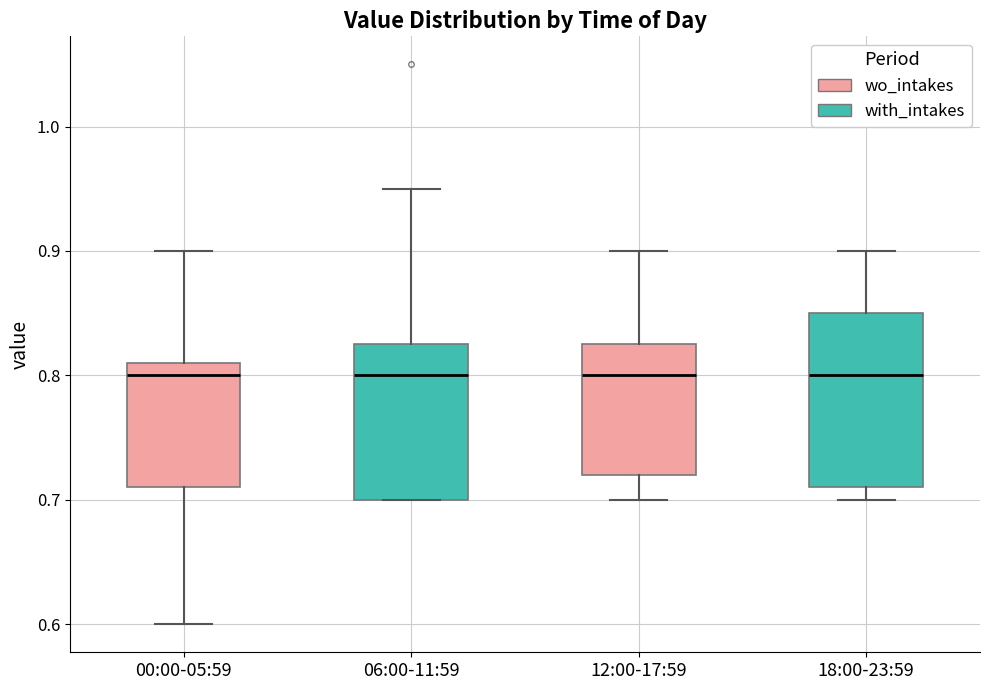

Which box is the tallest, from its lower edge to its upper edge?

18:00-23:59